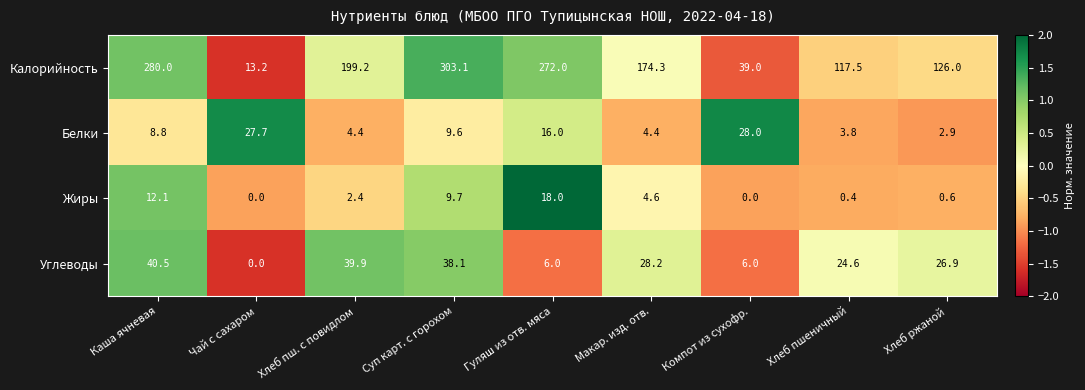

What value does the Белки series have at Суп карт. с горохом?

9.6